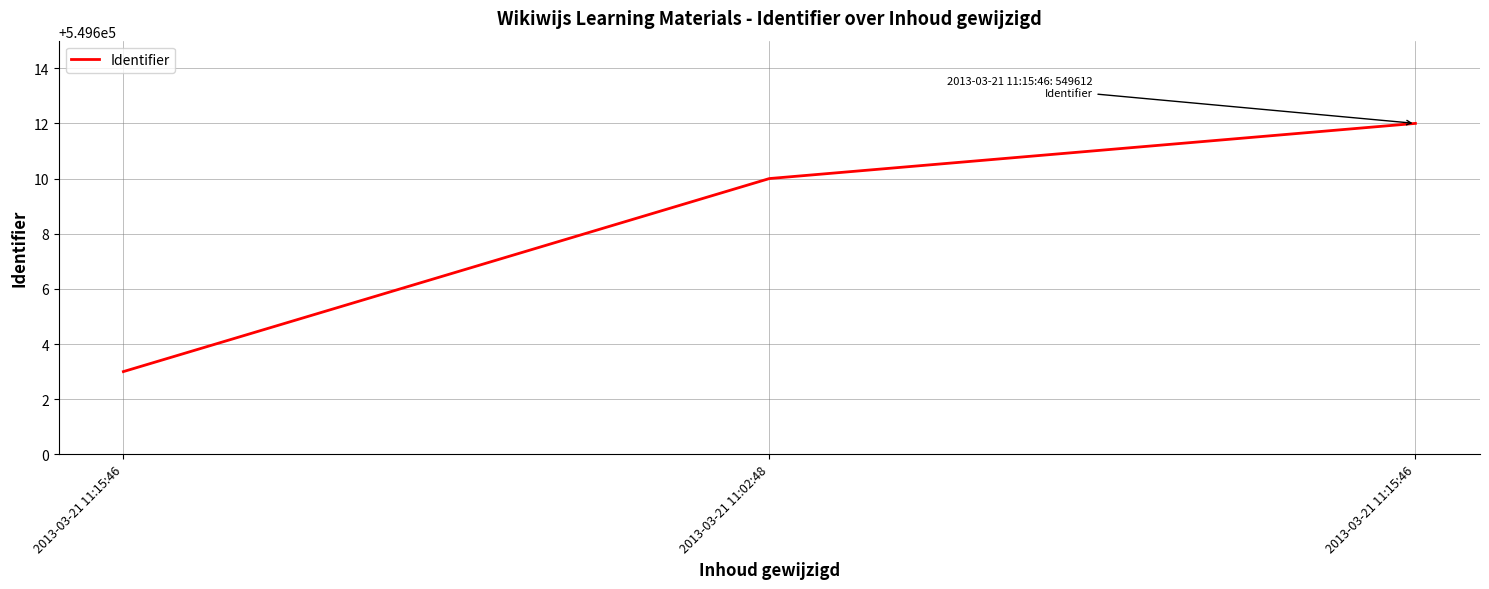

How many distinct data groups are displayed?

1